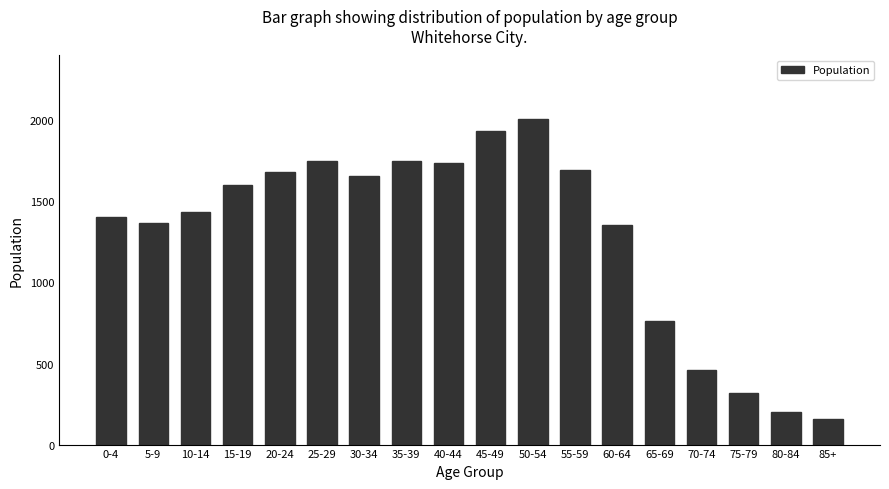

Reading left to right, extract all data points from this chart.

1405	1365	1435	1600	1680	1750	1655	1750	1735	1935	2010	1695	1355	760	460	320	200	155